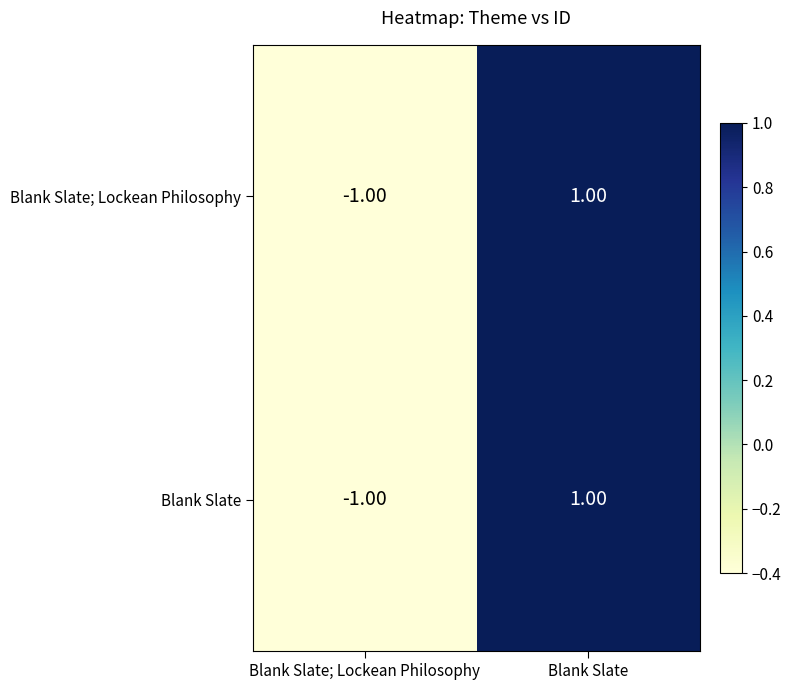

Where is Blank Slate; Lockean Philosophy nearest to the value 0?

Blank Slate; Lockean Philosophy